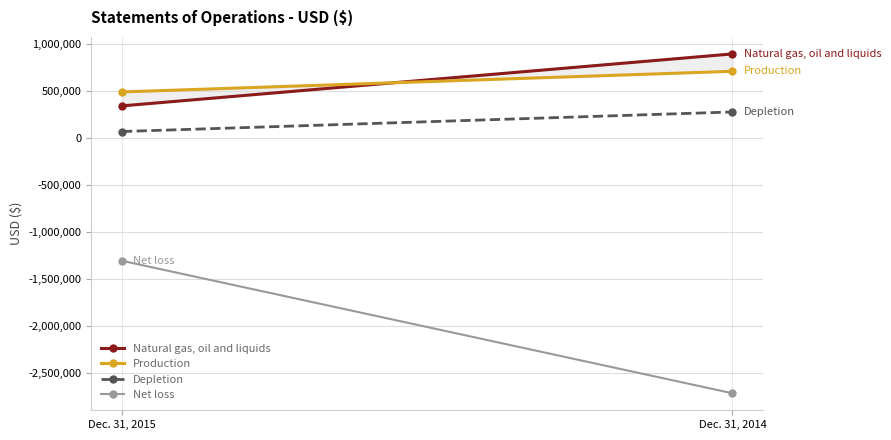

What is the difference between the maximum and minimum values in the Natural gas, oil and liquids series?

551900